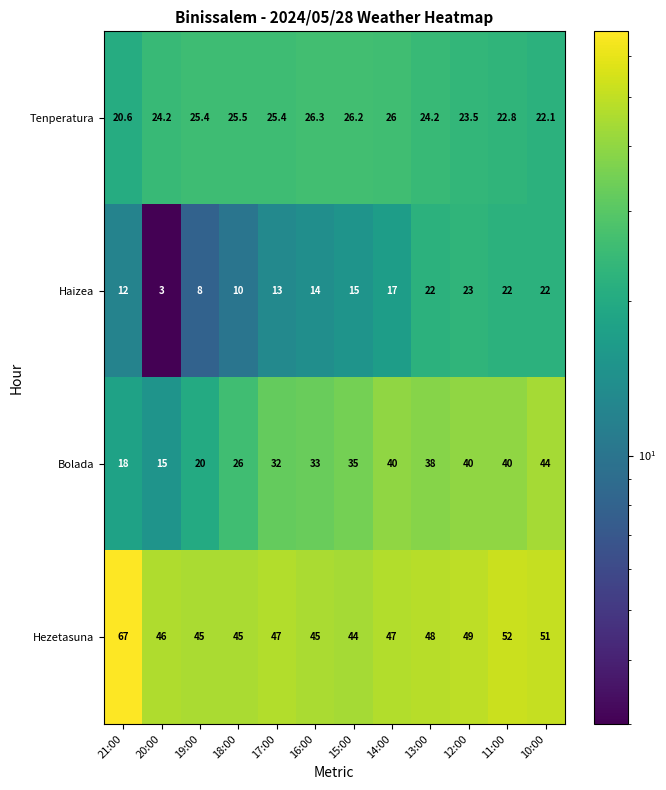

What is the sum of all Haizea values?

181.0